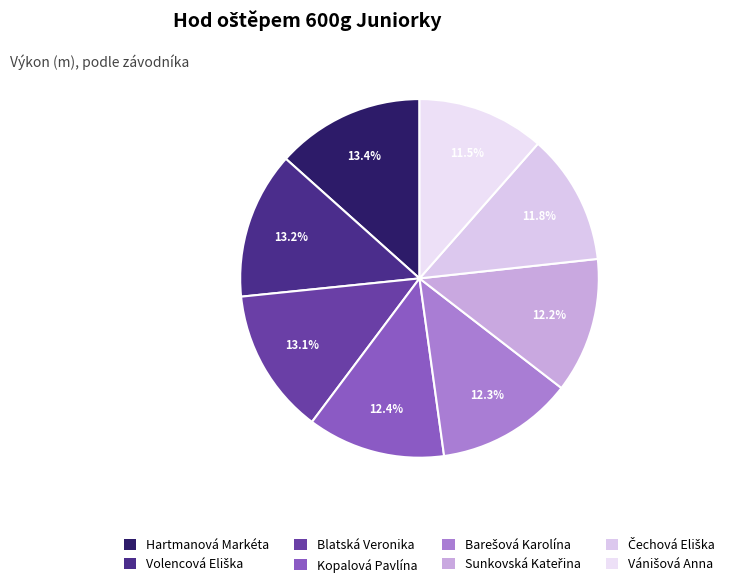

How many segments does this pie chart have?

8